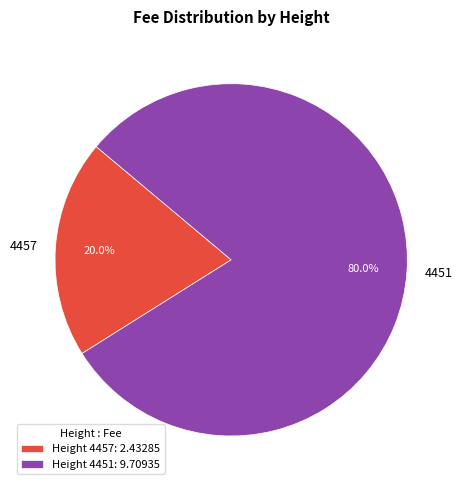

The 4451 slice represents 86% of the pie. True or false?

False